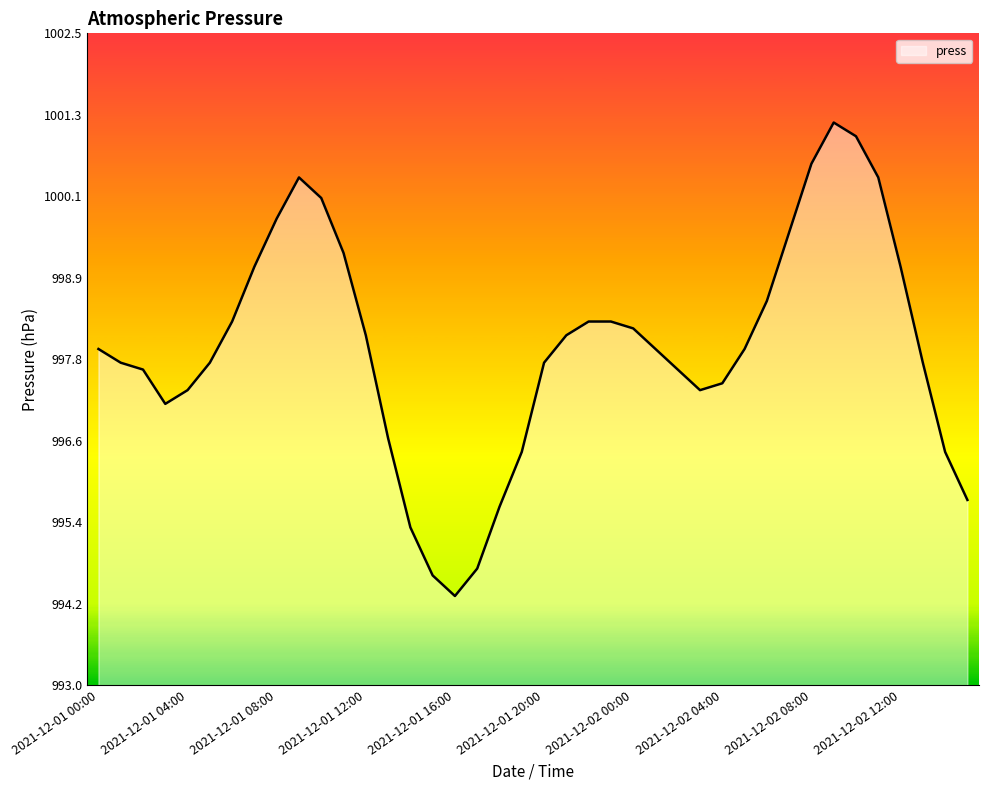

What is the greatest value displayed?

1001.2